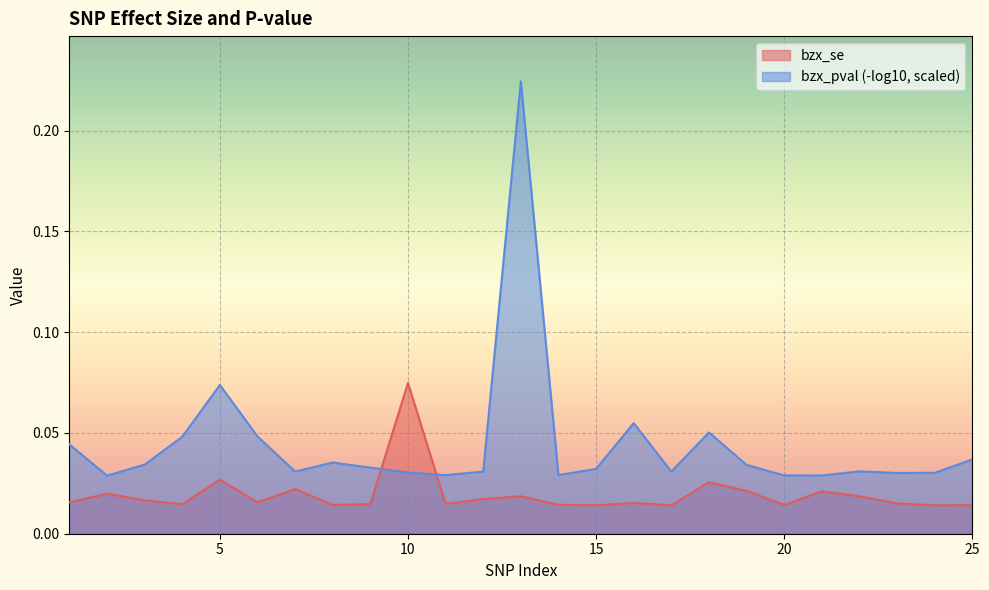

What is the sum of all values?

0.5